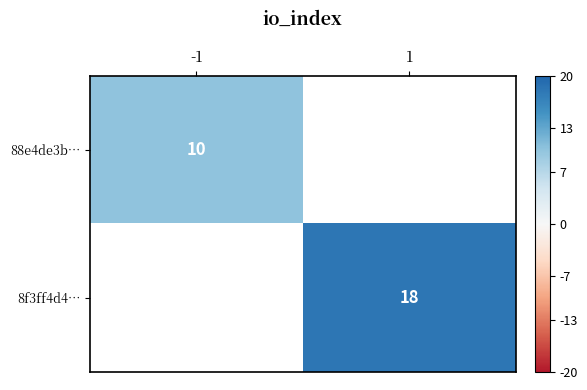

Is the value of 8f3ff4d4… at 1 greater than the value of 88e4de3b… at -1?

Yes